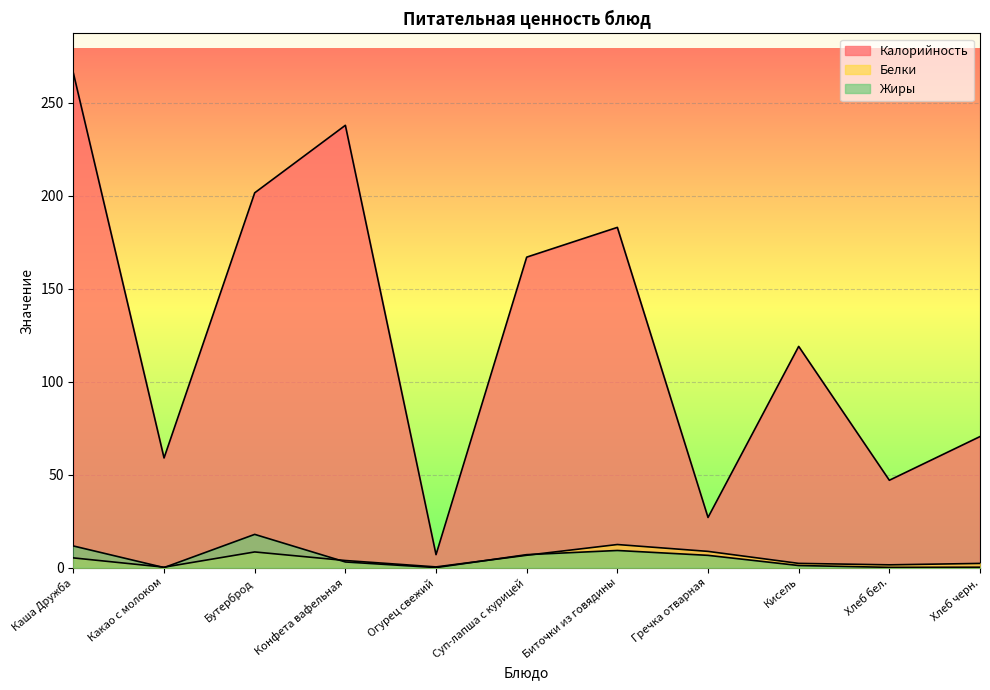

What is the label of the 6th point from the right?

Суп-лапша с курицей